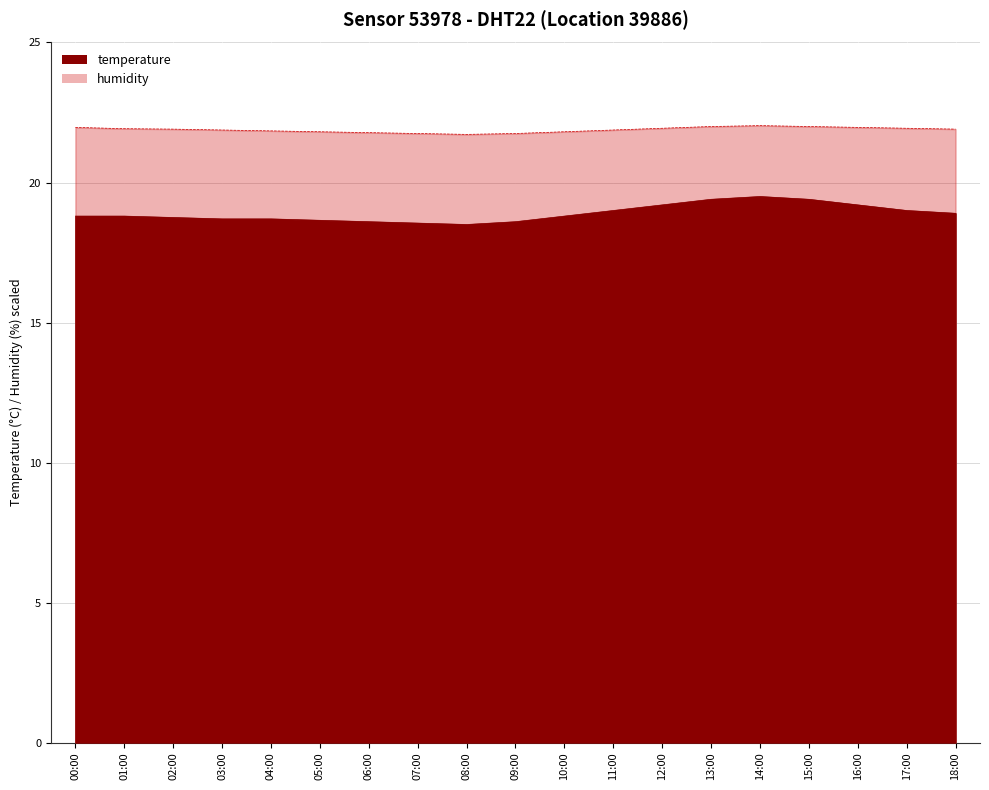

True or false: humidity has a value of 30.6 at 02:00.

False